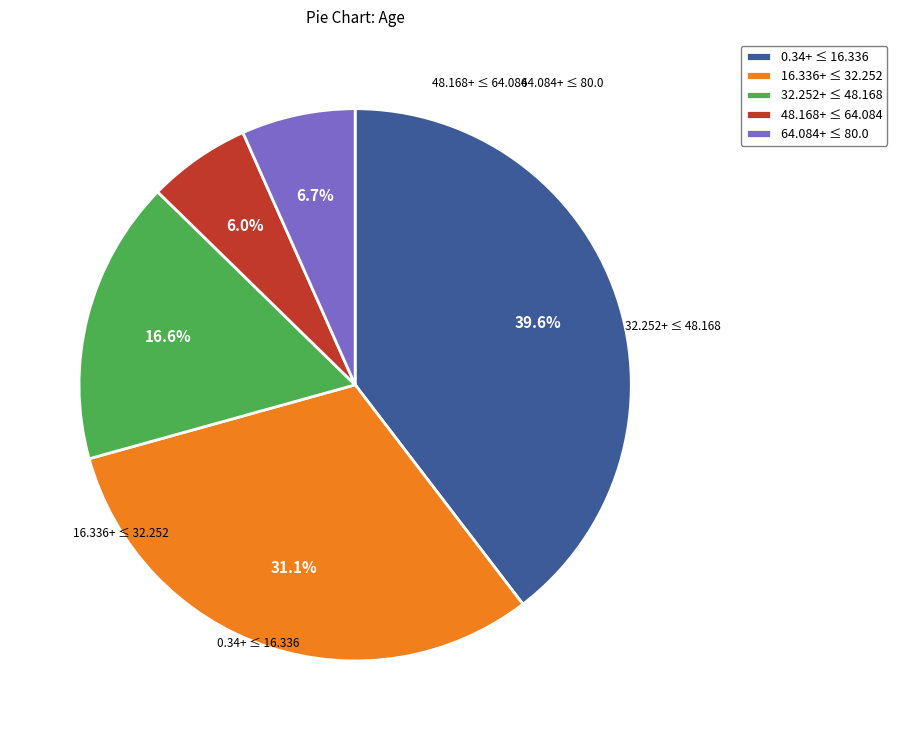

Is there a majority slice in this chart?

No